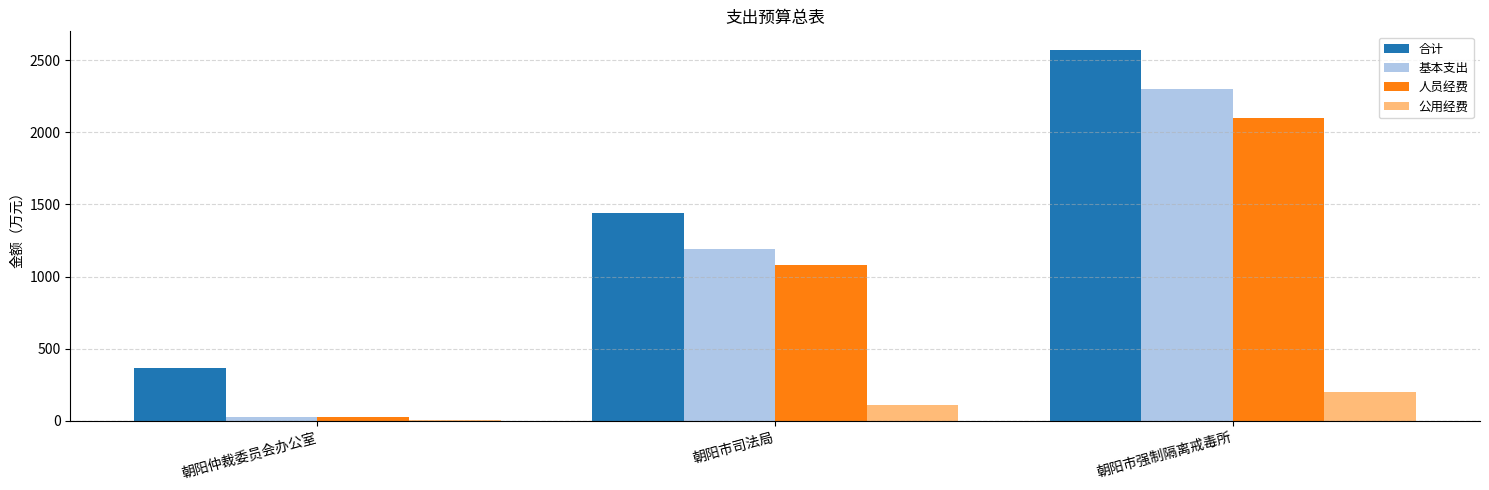

How many groups of bars are there?

3